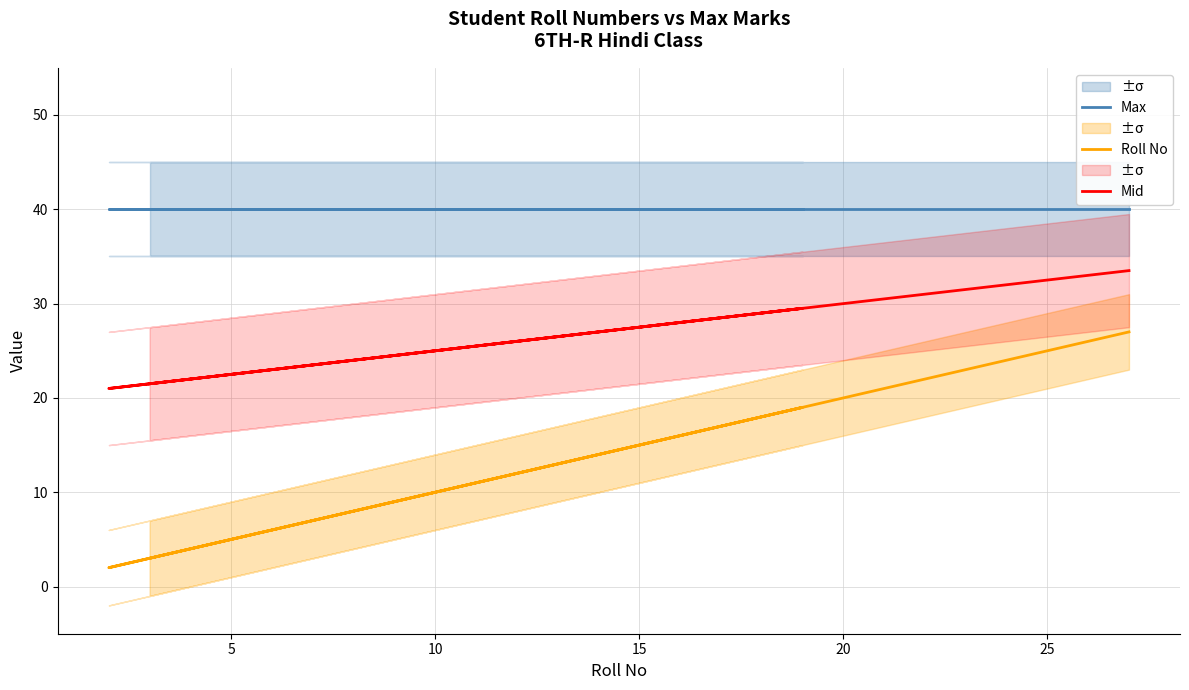

What are all the series names shown in the legend?

Max, Roll No, Mid